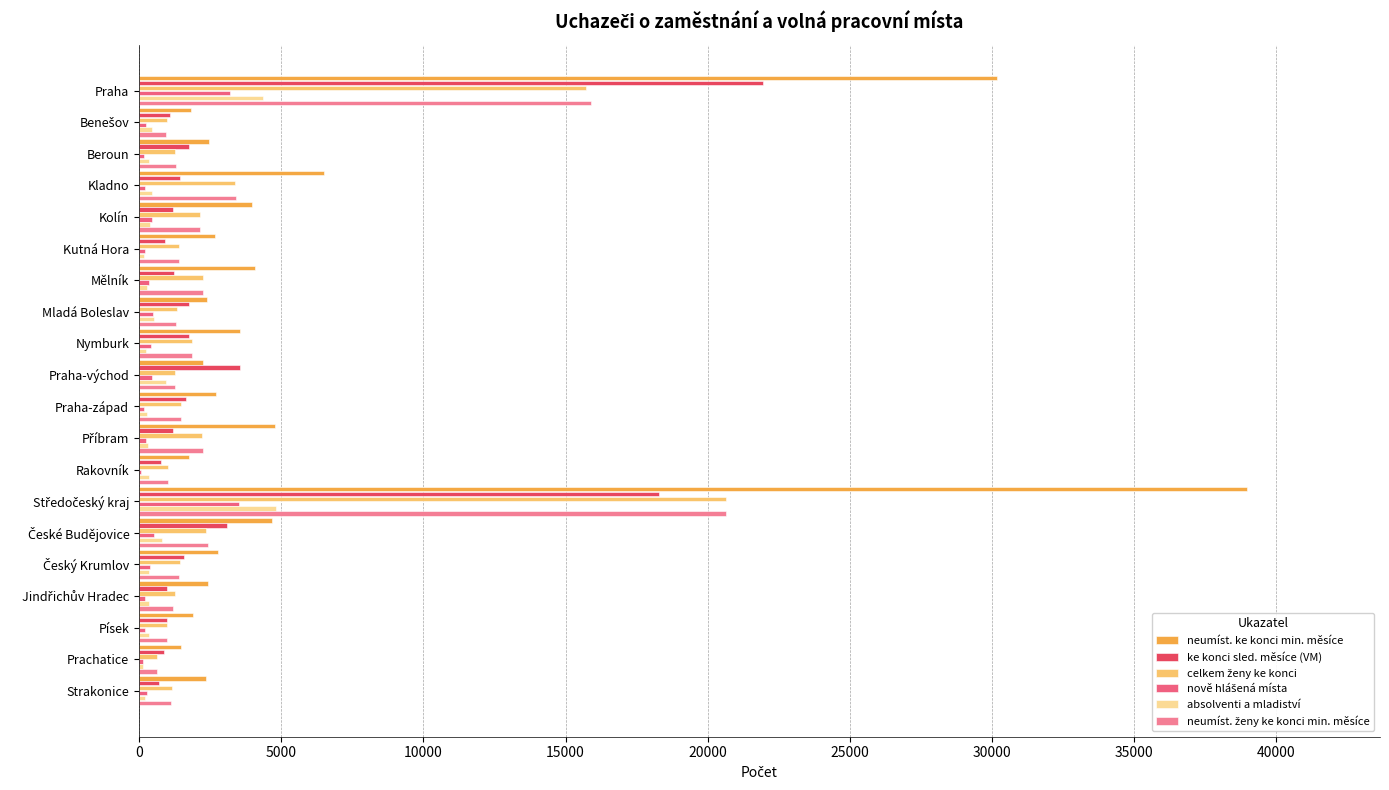

What is the value of the absolventi a mladiství bar at the 20th from the left?

223